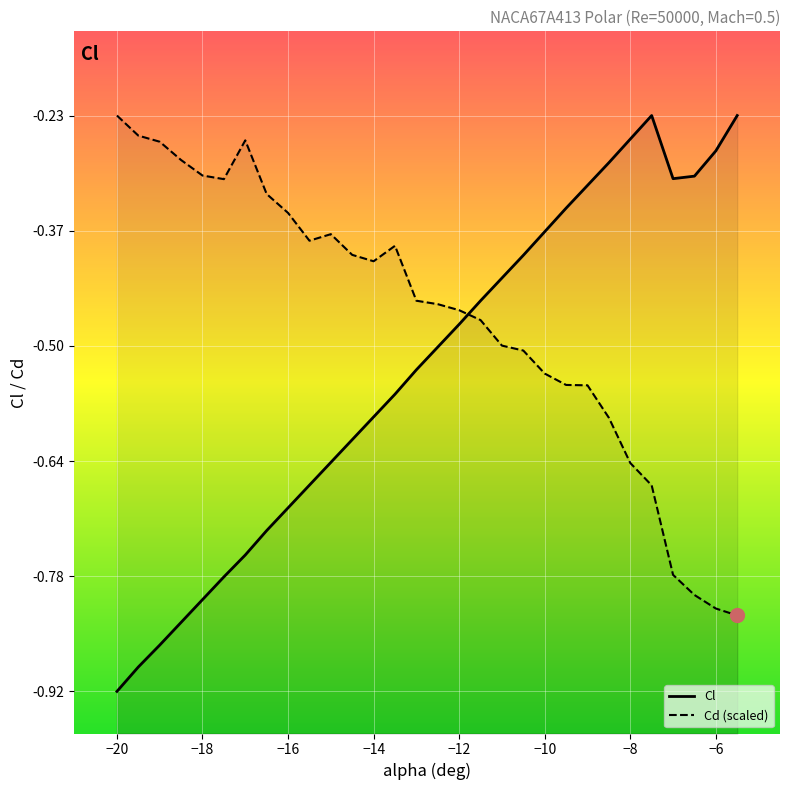

Rank the series by their average value, from lowest to highest.

Cl, Cd (scaled)